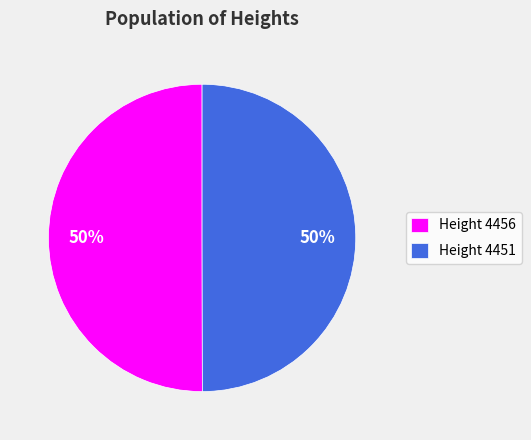

What is the ratio of the value at Height 4456 to the value at Height 4451?

1.0